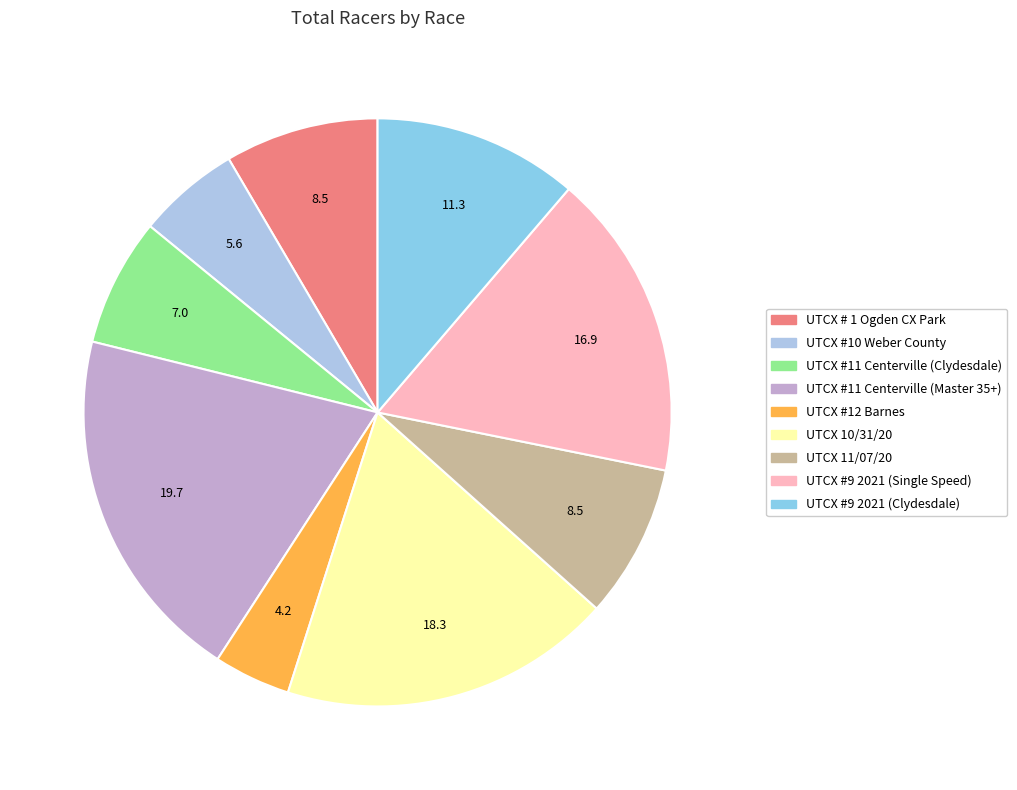

What is the total percentage of UTCX 11/07/20 and UTCX #12 Barnes?

12.7%